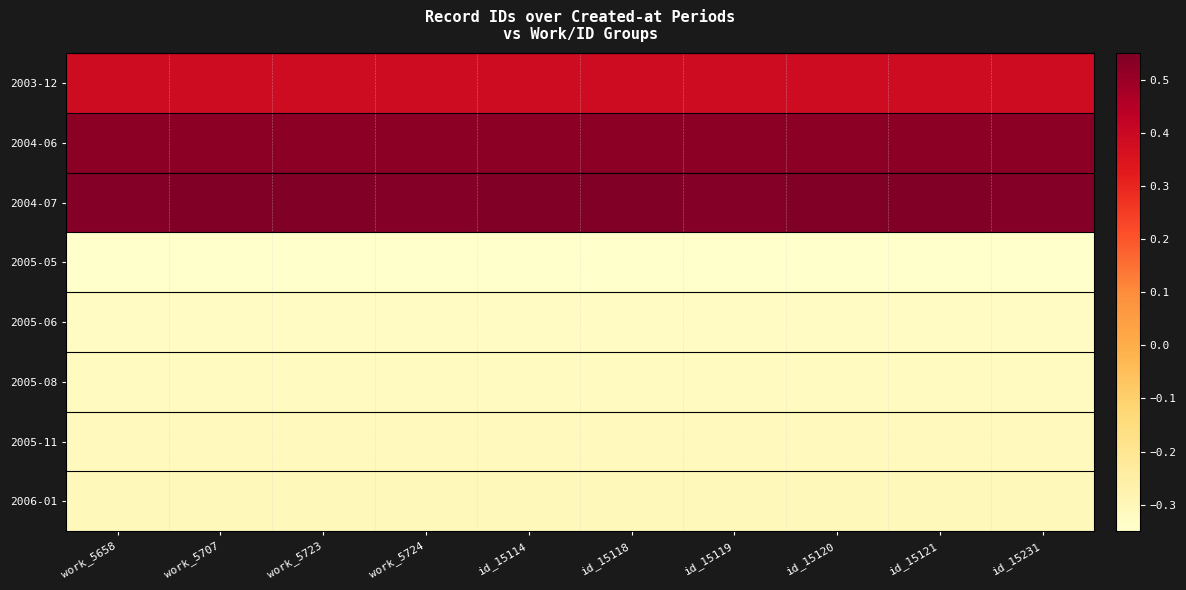

Which series changed the most between id_15120 and id_15121?

2004-07